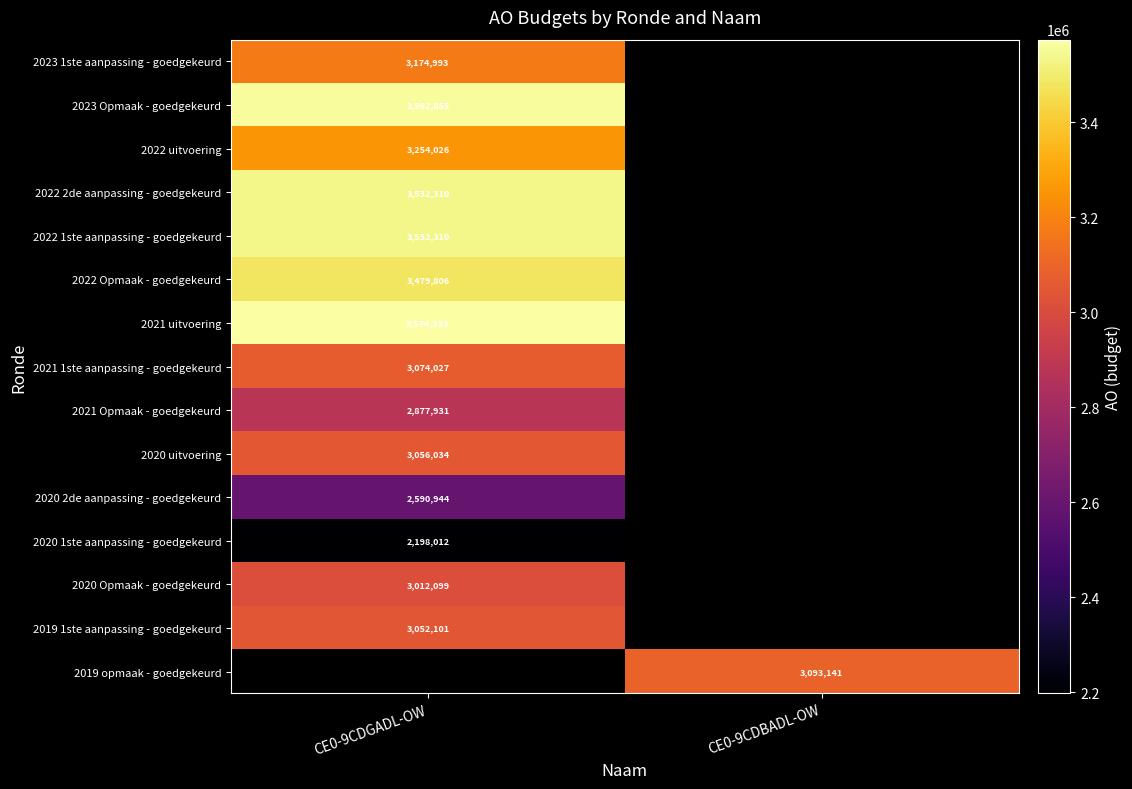

At how many categories does at least one series exceed 3507405?

1